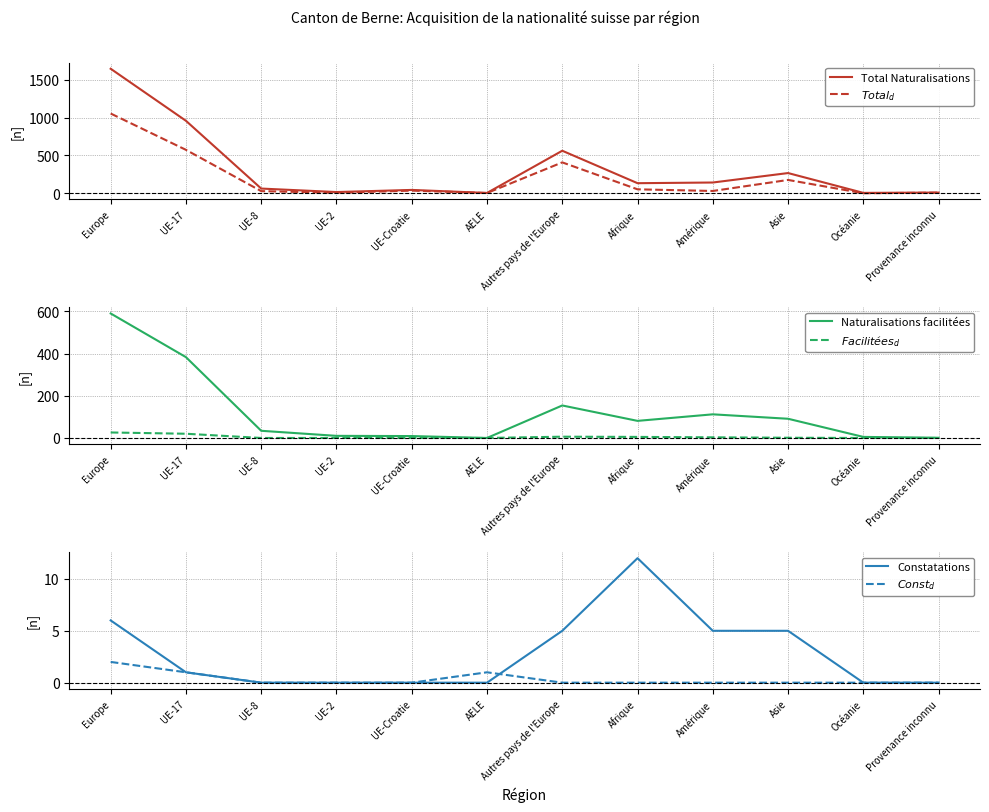

Where is Naturalisations facilitées nearest to the value 295?

UE-17